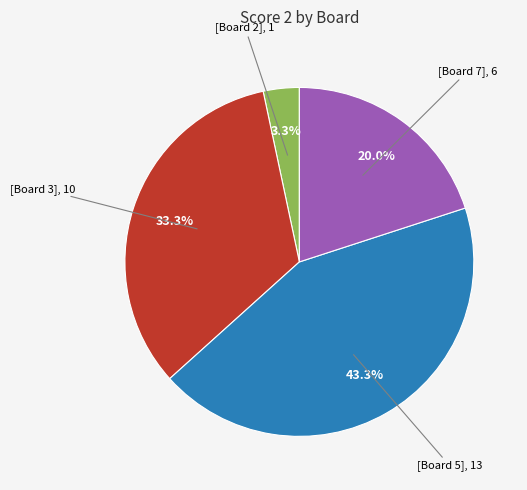

Count the number of slices in the pie.

4